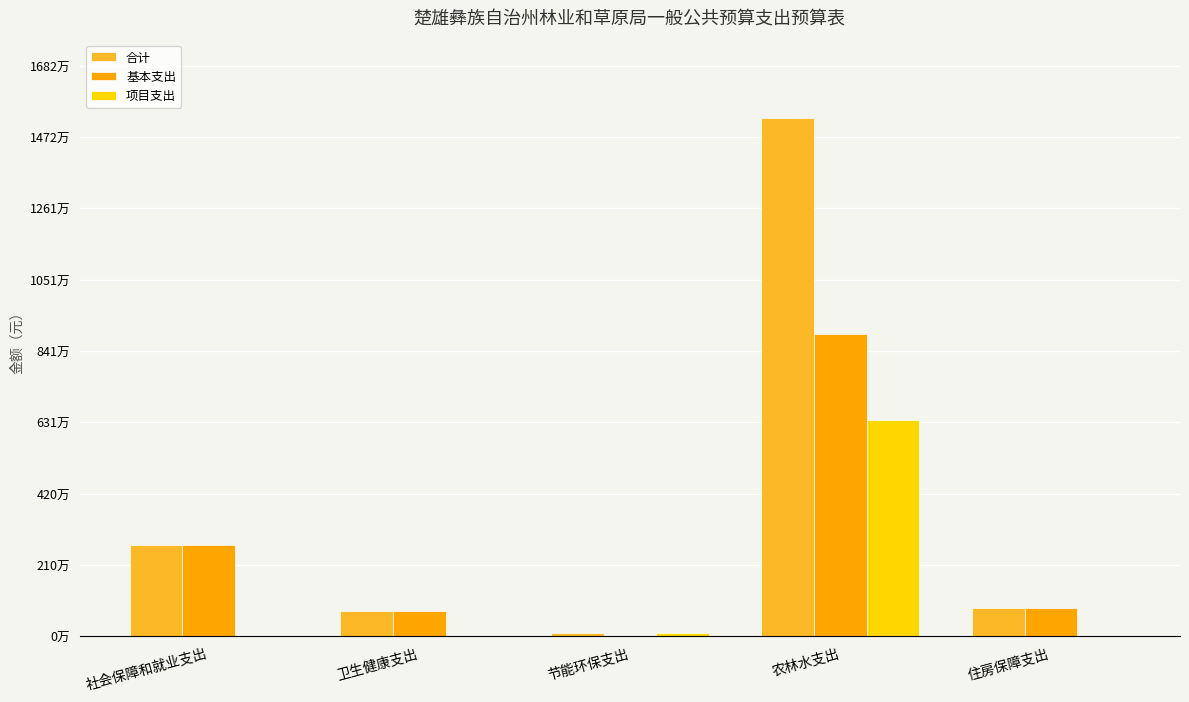

Reading left to right, extract all data points from this chart.

合计: 社会保障和就业支出=2691934.7	卫生健康支出=735266.4	节能环保支出=100000.0	农林水支出=15289261.6	住房保障支出=824484.7
基本支出: 社会保障和就业支出=2685934.7	卫生健康支出=735266.4	节能环保支出=0.0	农林水支出=8923161.6	住房保障支出=824484.7
项目支出: 社会保障和就业支出=6000.0	卫生健康支出=0.0	节能环保支出=100000.0	农林水支出=6366100.0	住房保障支出=0.0